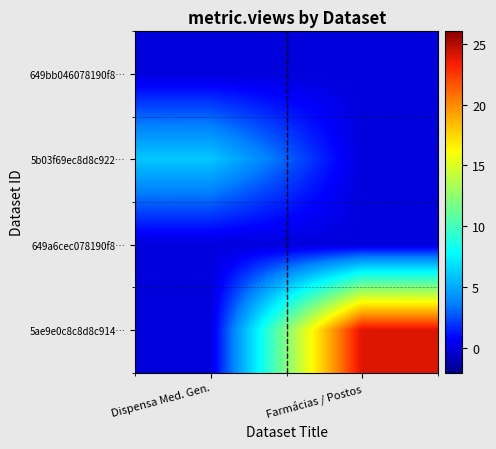

At how many categories does at least one series exceed 18?

1